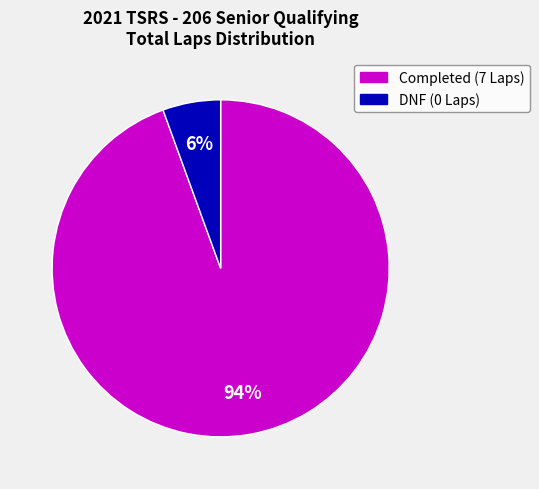

How many slices are in this pie chart?

2